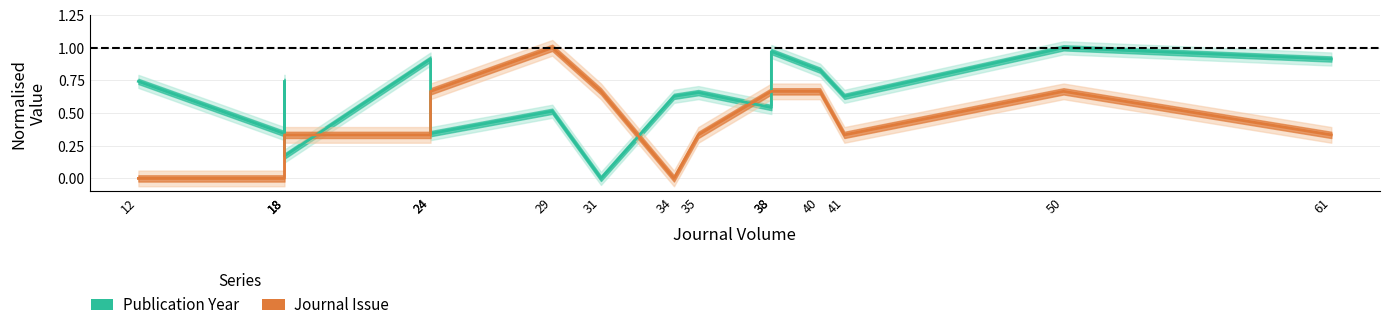

What is the difference between the highest and lowest values at 38?

0.1